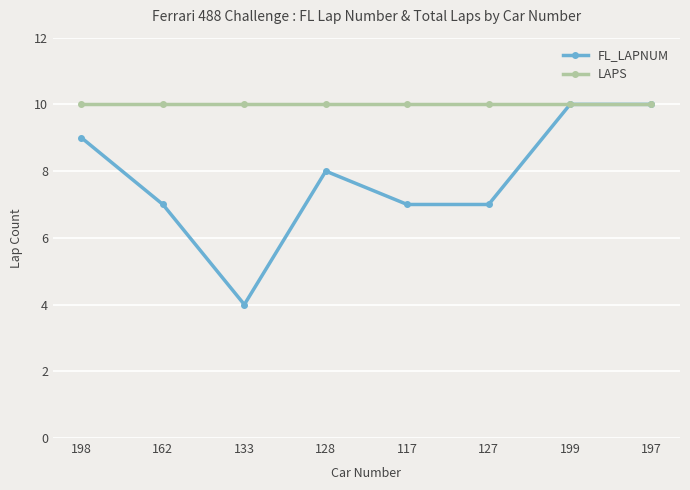

List the series in order of their overall mean, lowest first.

FL_LAPNUM, LAPS